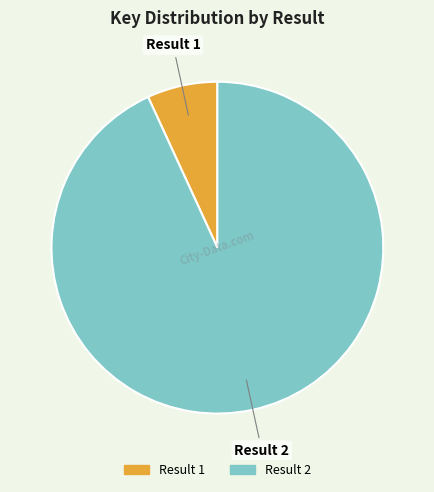

Does any single category account for the majority?

Yes